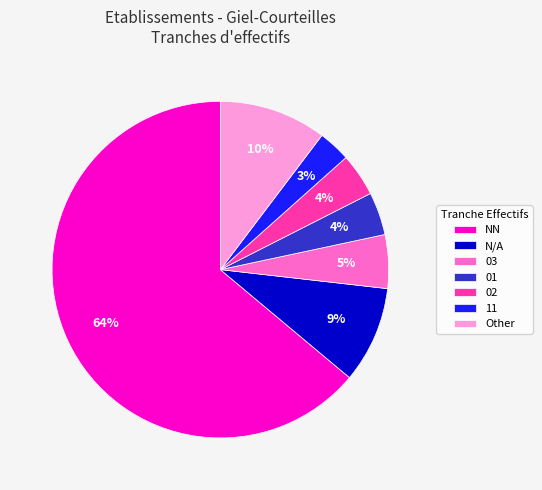

Which slice is the largest?

NN